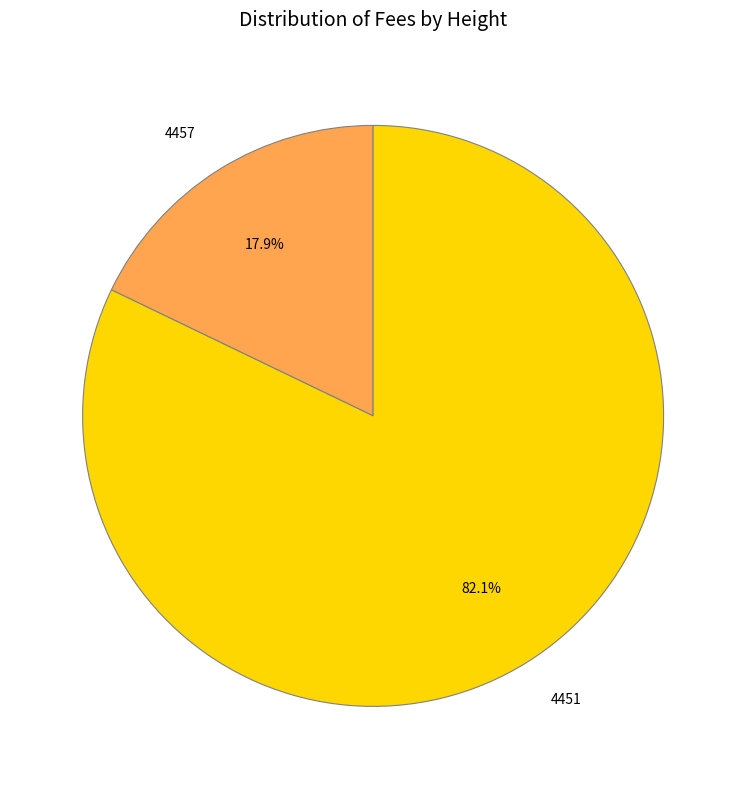

Does any single category account for the majority?

Yes